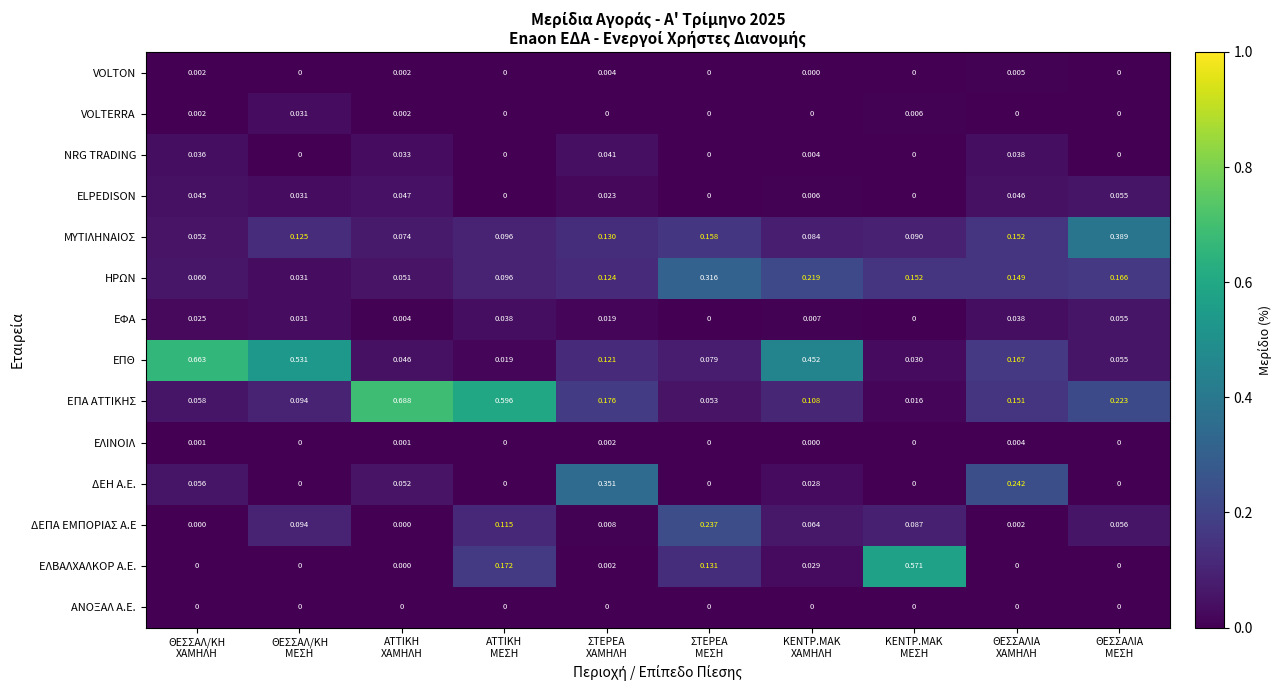

How many data points in ΔΕΗ A.E. are above 0?

5